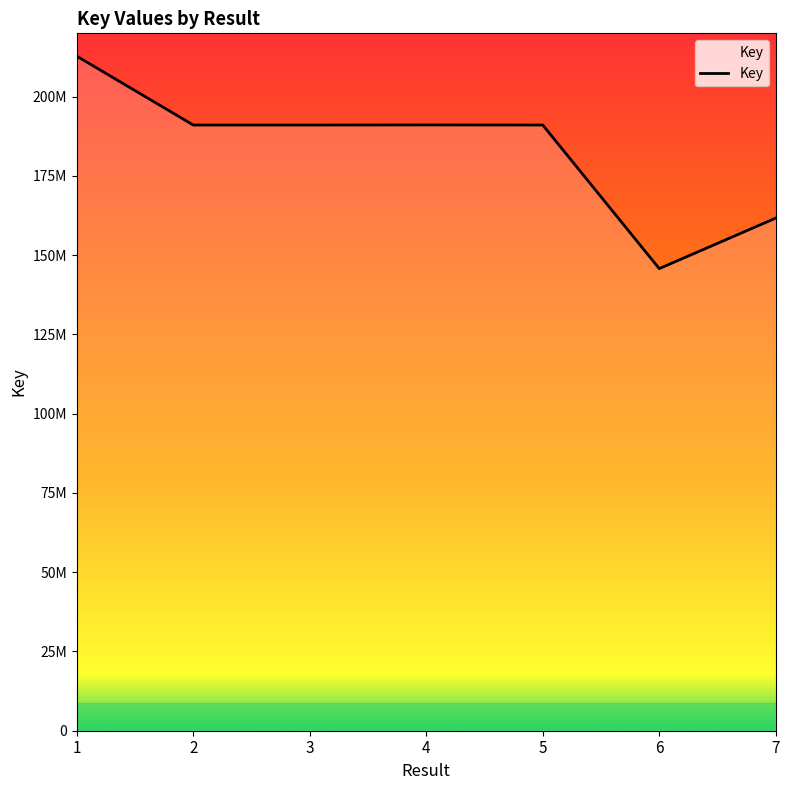

Does the chart have visible grid lines?

No